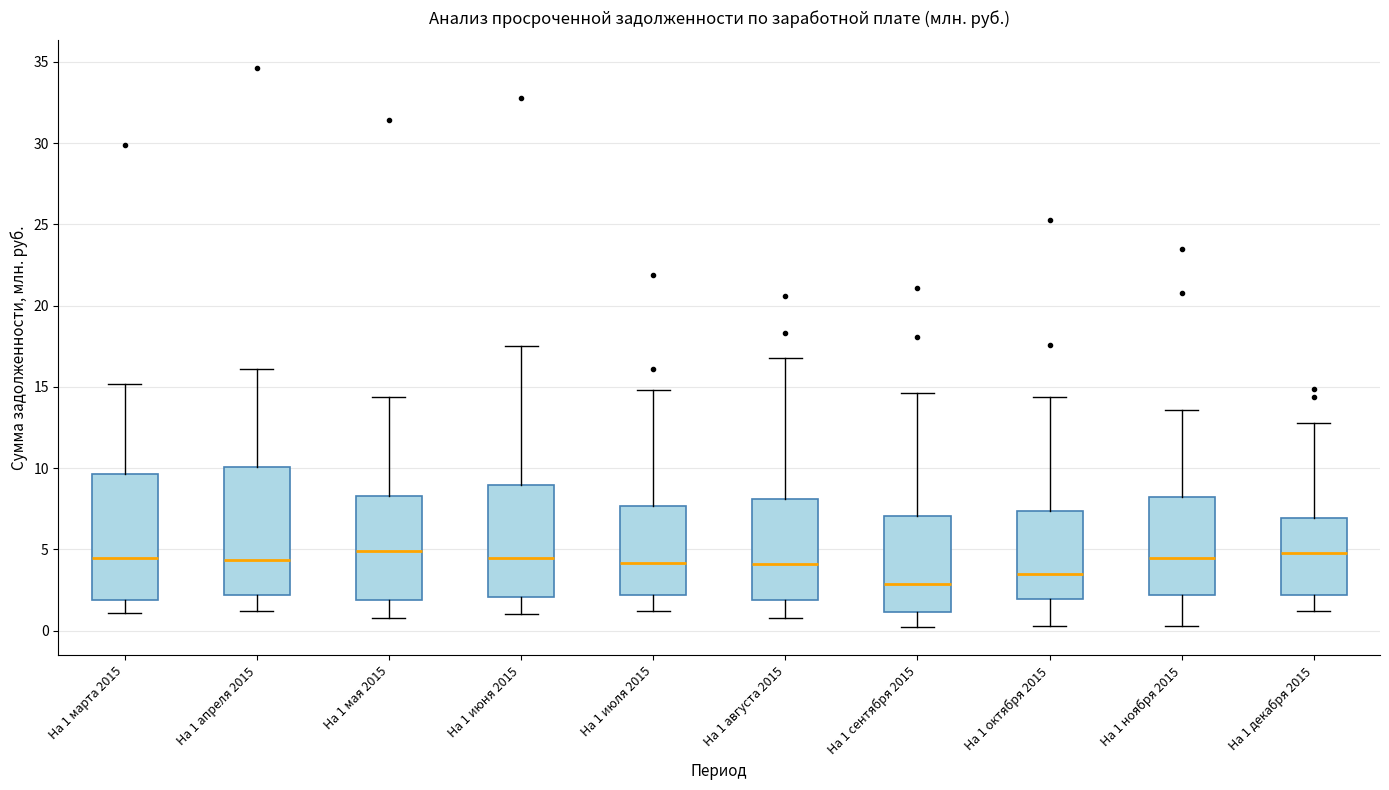

Where is the lower edge of the box for На 1 апреля 2015 on the y-axis? The values are not printed on the chart, so give them approximately, as read against the axis.

2.0